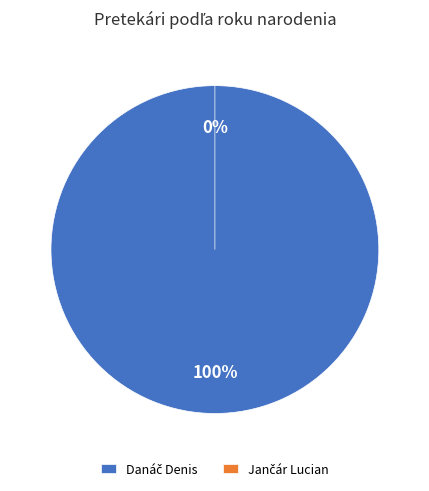

What is the total percentage of Danáč Denis and Jančár Lucian?

100.0%